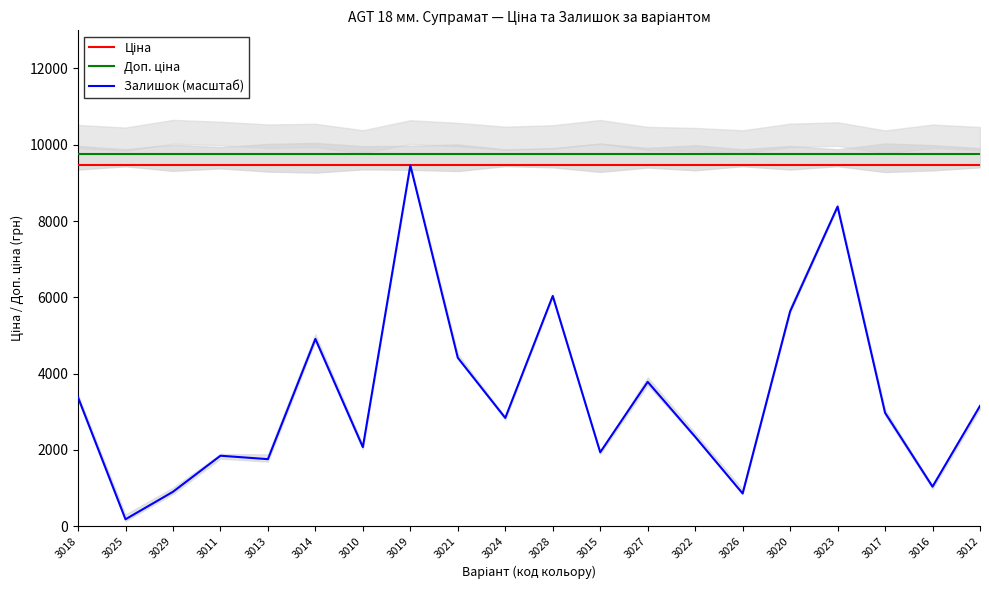

At which label does Залишок (масштаб) reach its peak?

3019